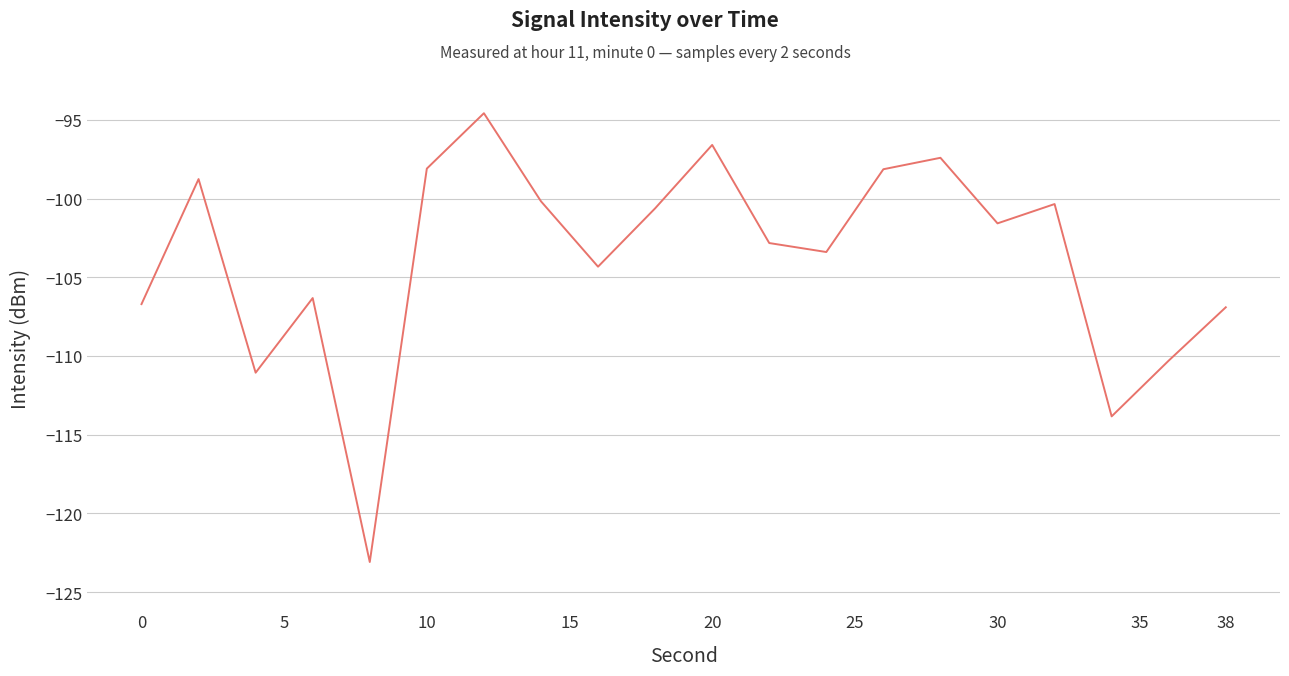

What is the difference between the maximum and minimum values?

28.5